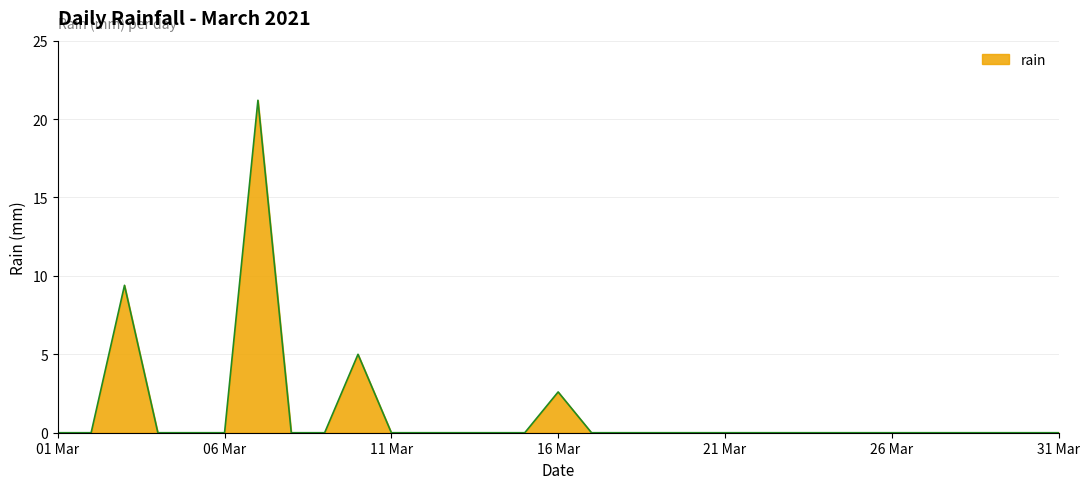

How many distinct data groups are displayed?

1